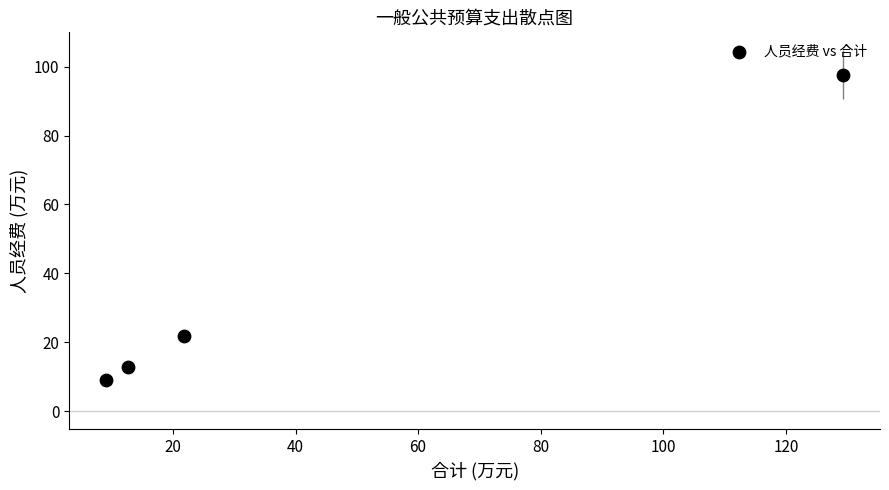

What is the average Y value?

35.3